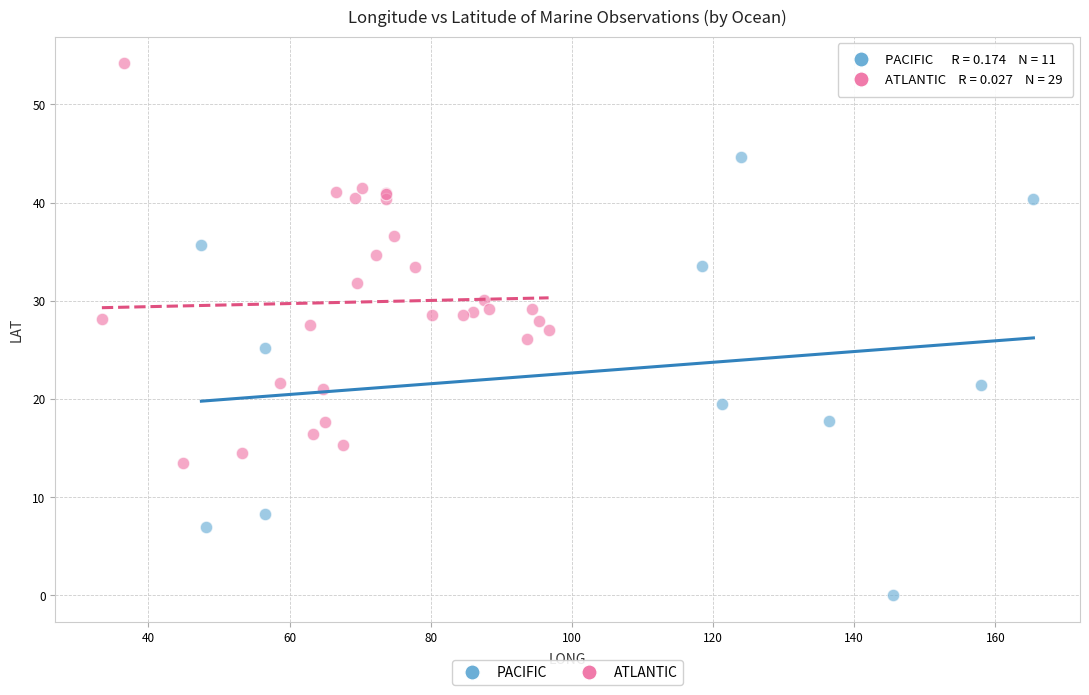

Which series contains the highest Y value?

ATLANTIC